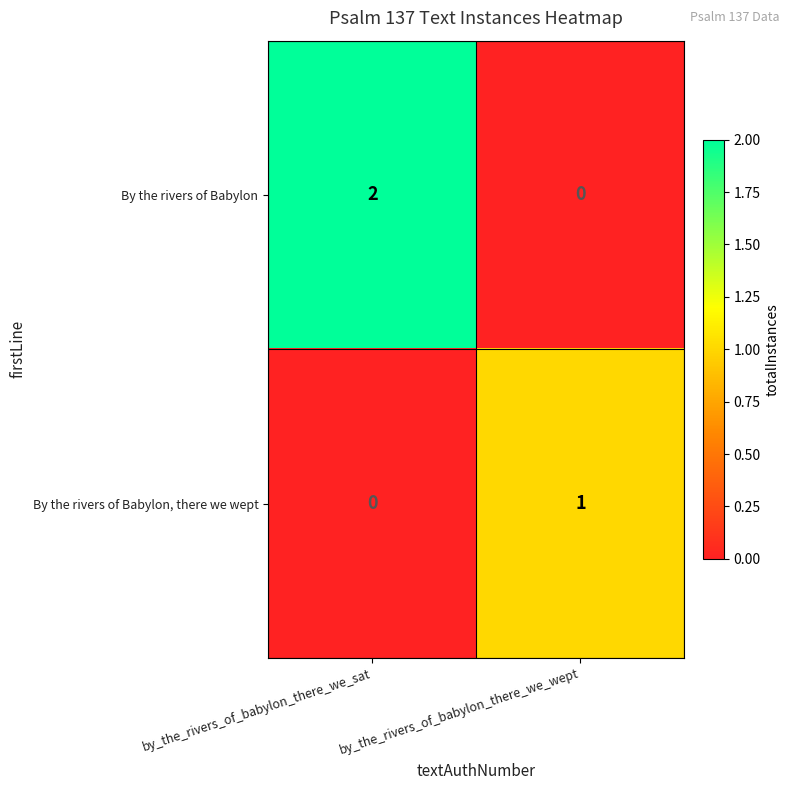

Reading right to left, transcribe all the data shown in this chart.

By the rivers of Babylon: by_the_rivers_of_babylon_there_we_wept=0	by_the_rivers_of_babylon_there_we_sat=2
By the rivers of Babylon, there we wept: by_the_rivers_of_babylon_there_we_wept=1	by_the_rivers_of_babylon_there_we_sat=0